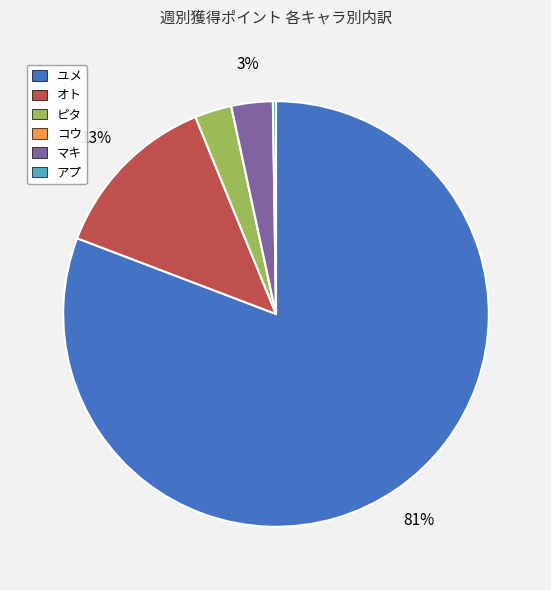

Between マキ and ユメ, which is larger?

ユメ